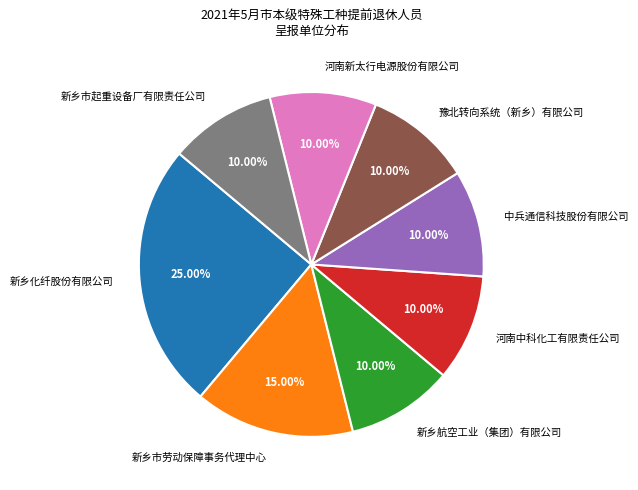

Which has a higher value, 新乡市起重设备厂有限责任公司 or 新乡市劳动保障事务代理中心?

新乡市劳动保障事务代理中心